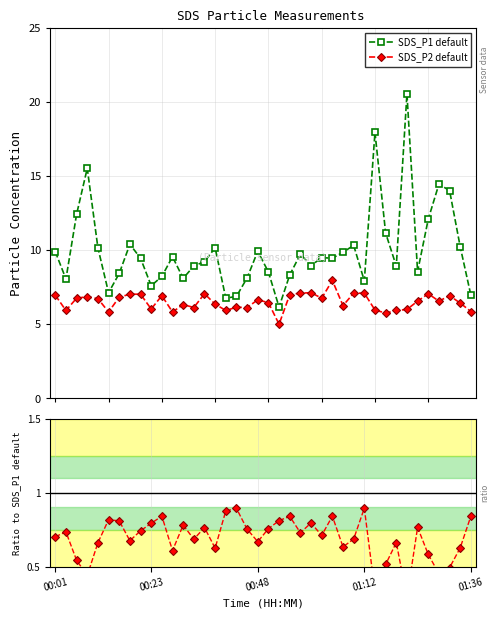

What is the label of the 1st point from the left?

00:01